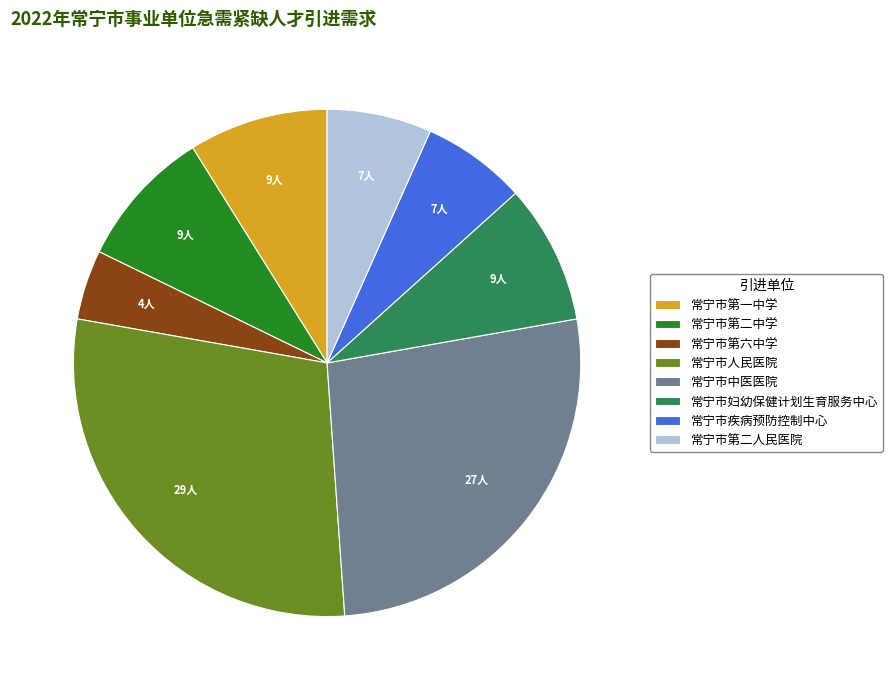

Is it true that 常宁市第一中学 is 9% of the pie?

True